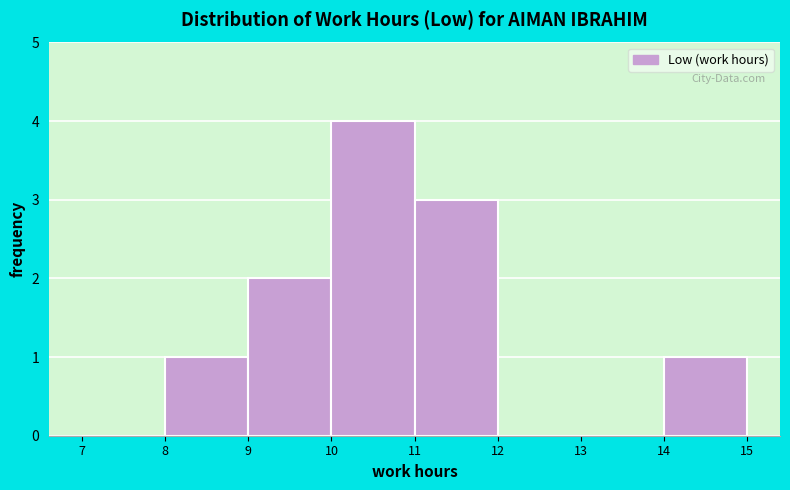

Which range on the x-axis has the tallest bar?

10 to 11